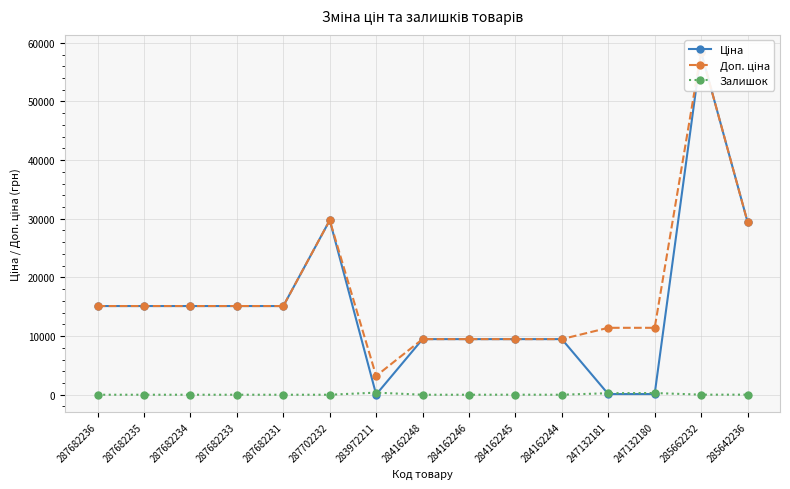

Which category has the highest value across all series?

285662232